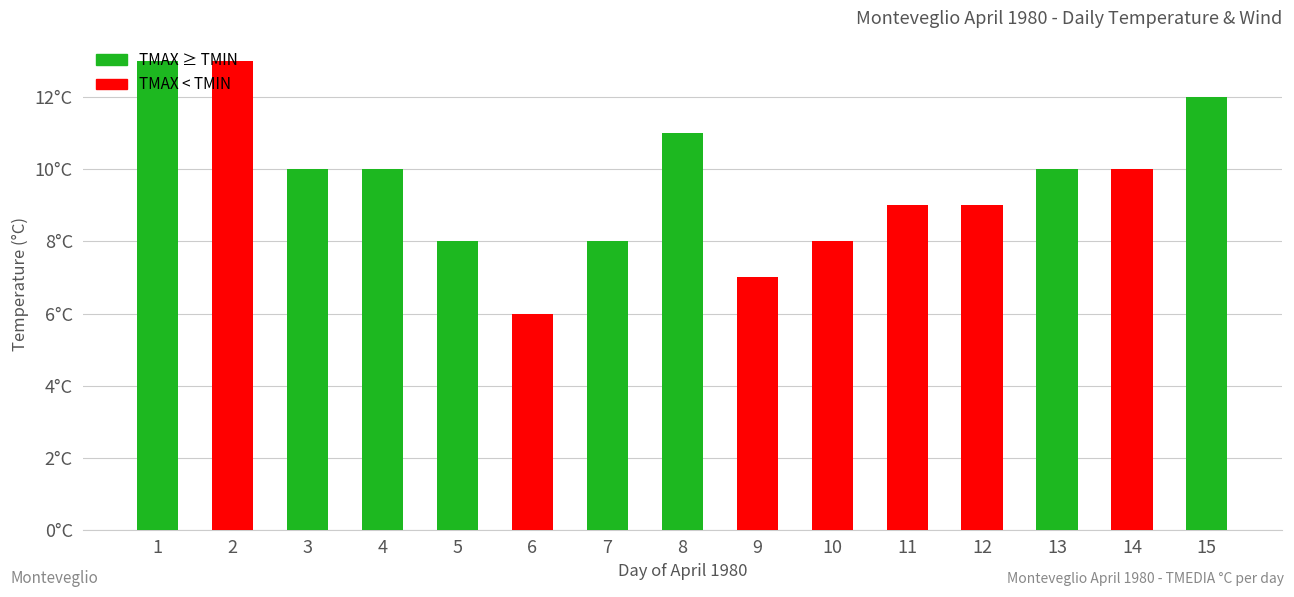

The value at 13 is 10. True or false?

True